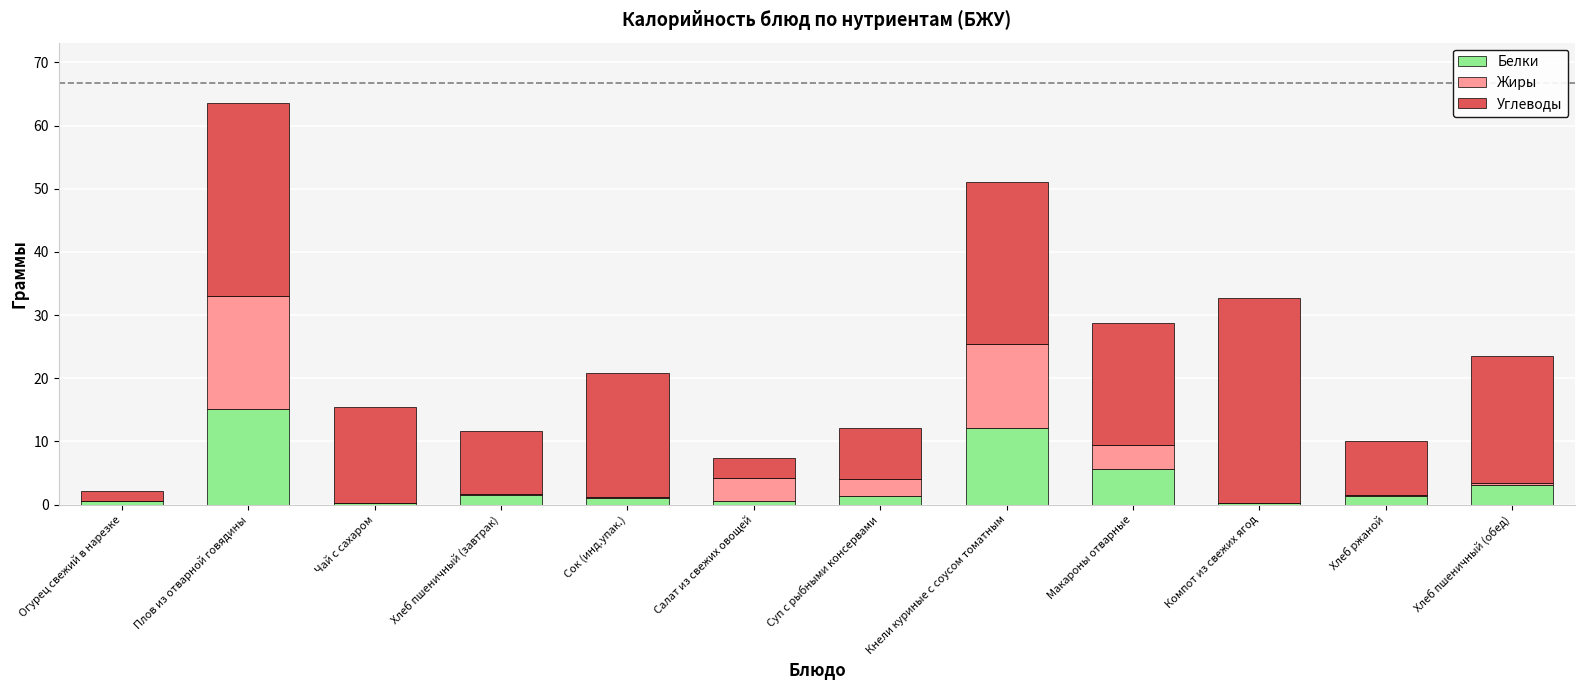

What is the highest value of the Белки series?

15.1